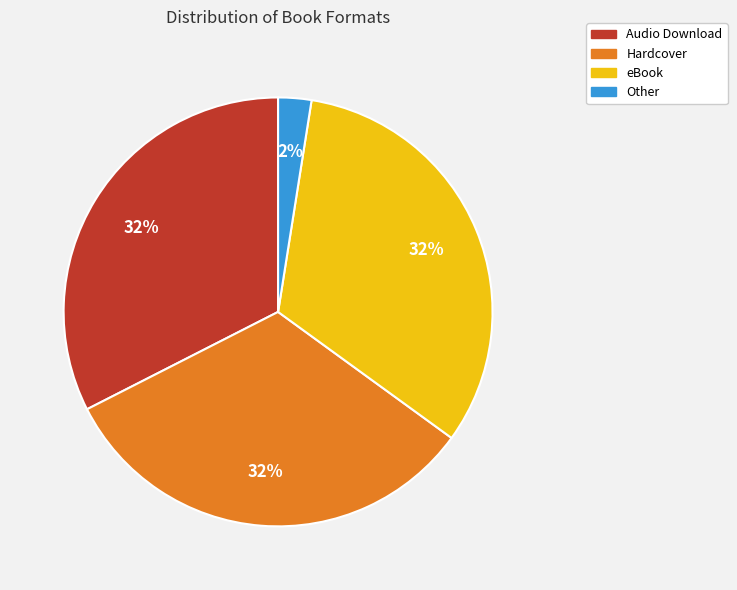

True or false: eBook accounts for 39% of the total.

False